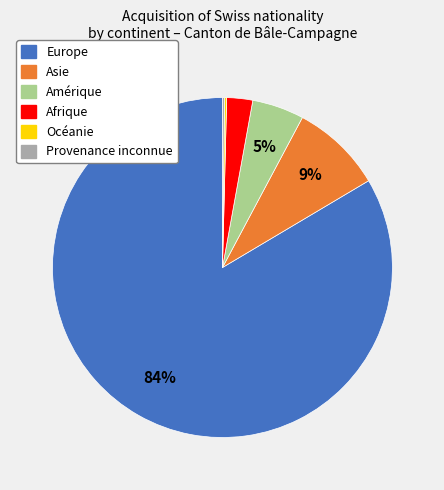

What is the largest slice in the pie chart?

Europe